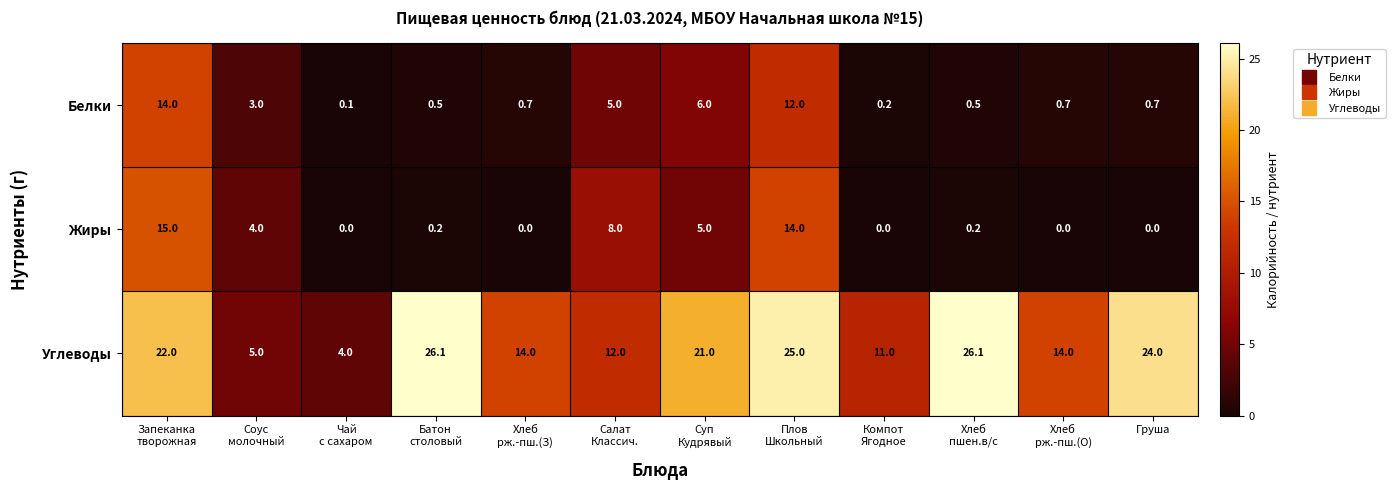

What is the average value of the Жиры series?

3.9